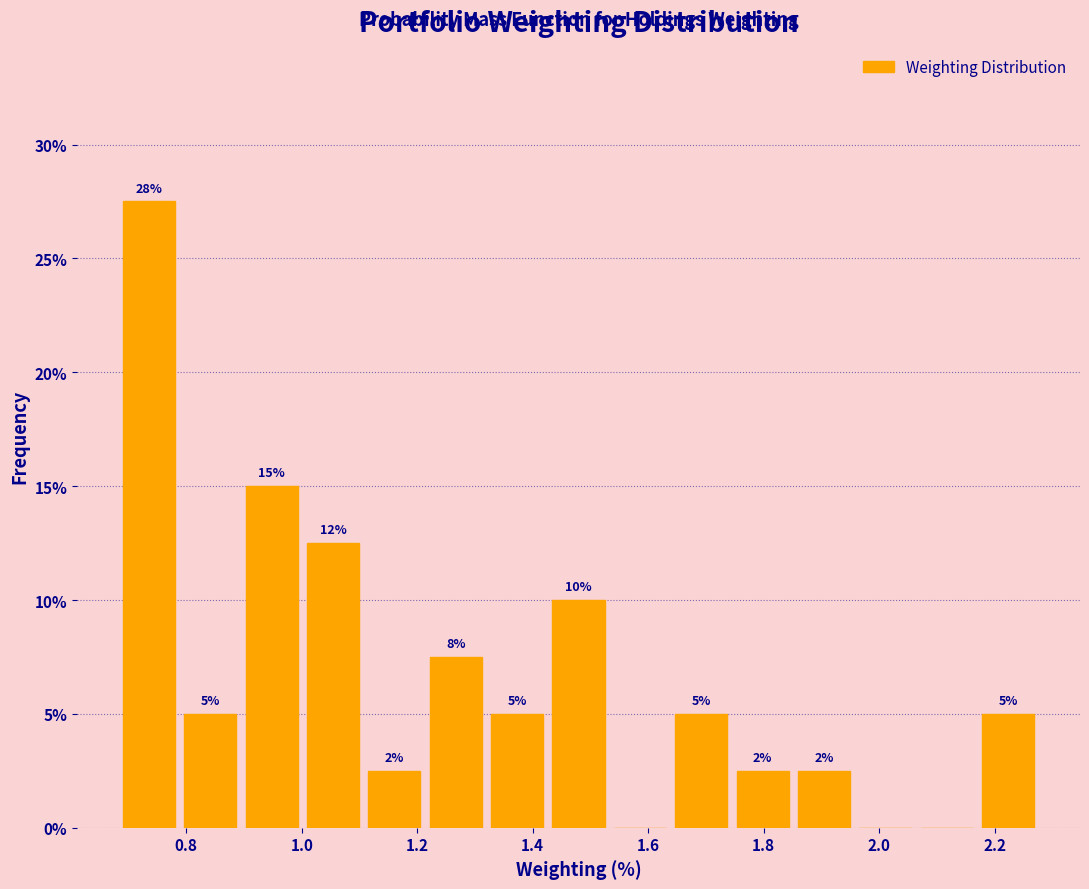

Which range on the x-axis has the tallest bar?

0.68 to 0.78